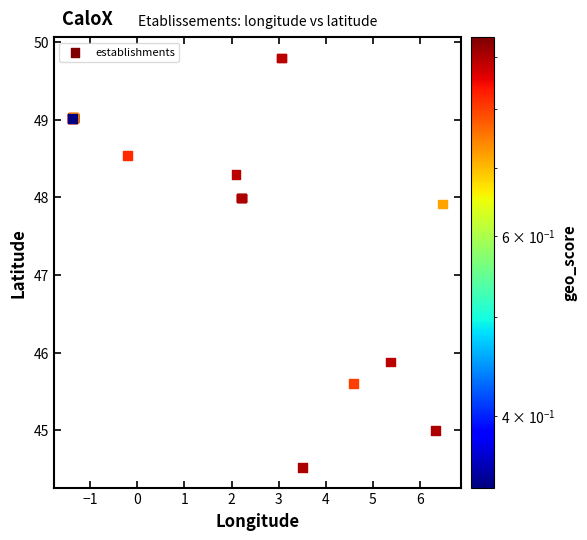

What Y value in the scatter plot is closest to 47?

47.9